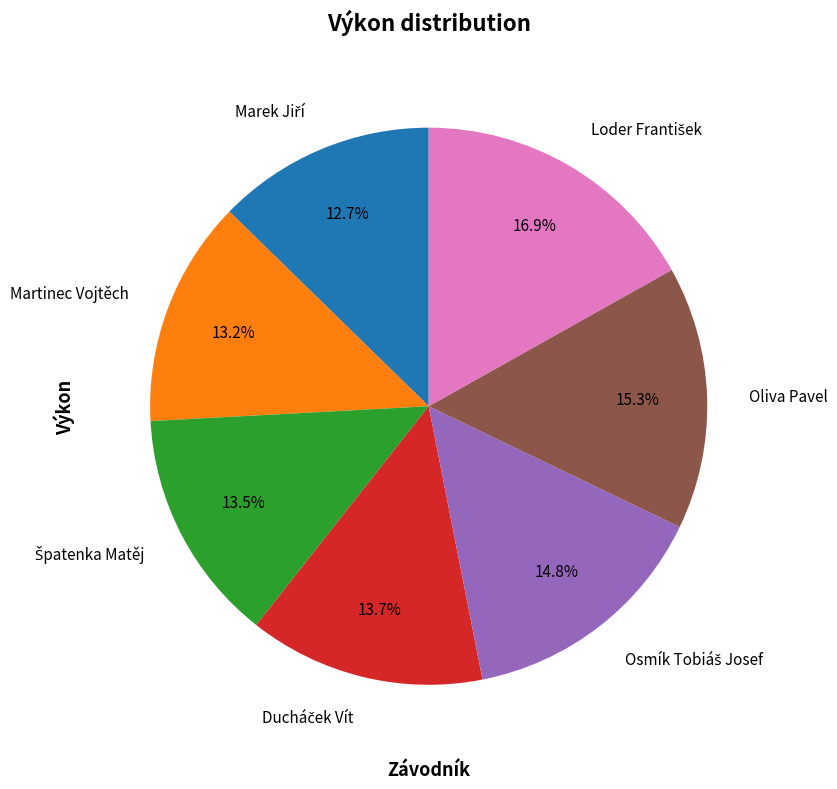

Do Martinec Vojtěch and Oliva Pavel together represent more than half of the pie?

No